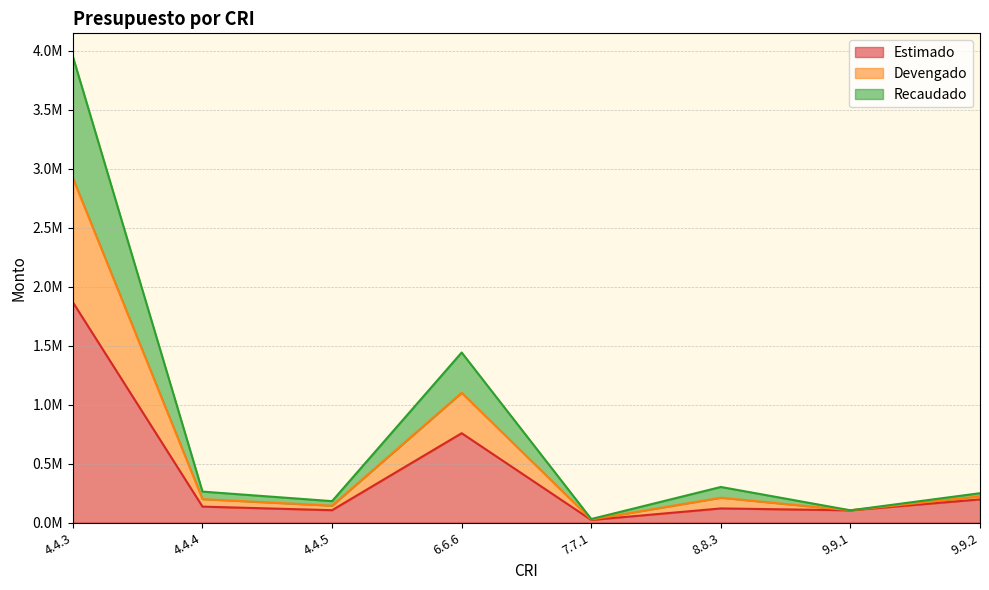

What is the difference between the Devengado values at 4.4.5 and 9.9.2?

67407.7